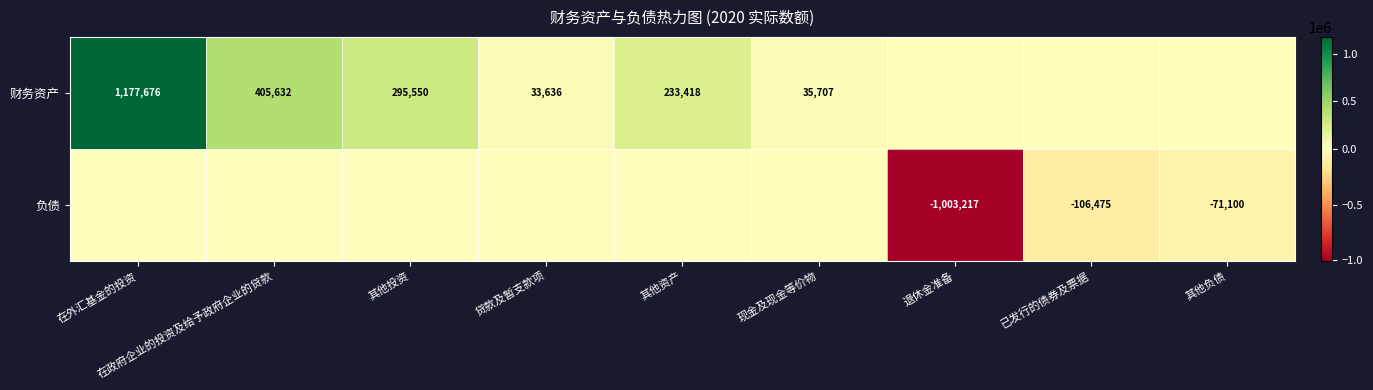

Is it true that 财务资产 equals 1177676 at 在外汇基金的投资?

True